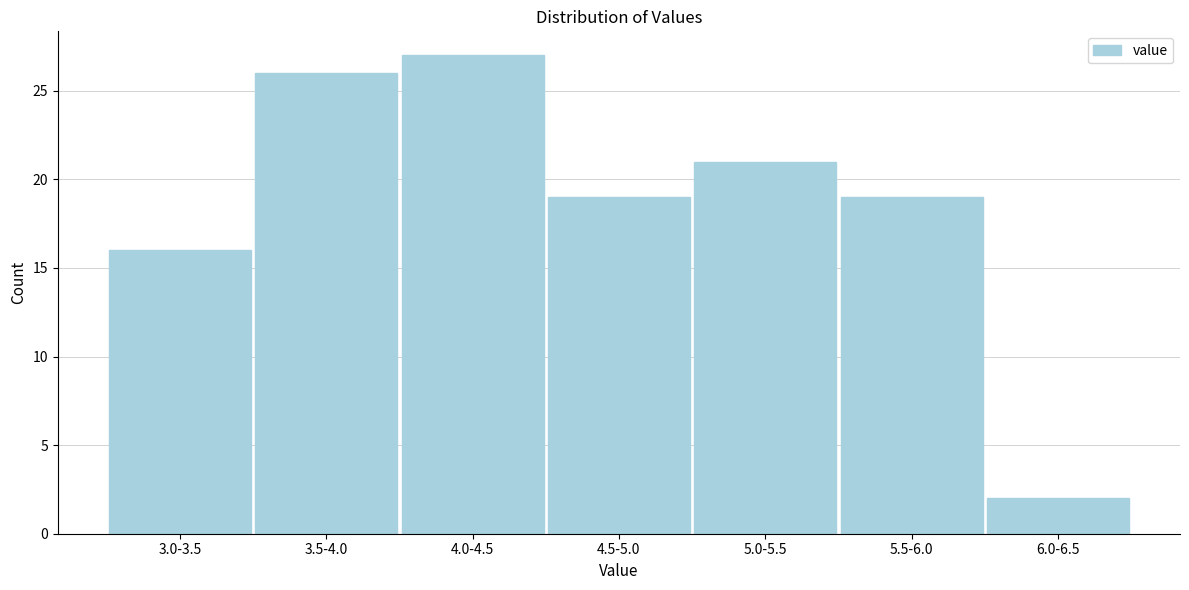

Reading left to right, transcribe all the data shown in this chart.

16	26	27	19	21	19	2